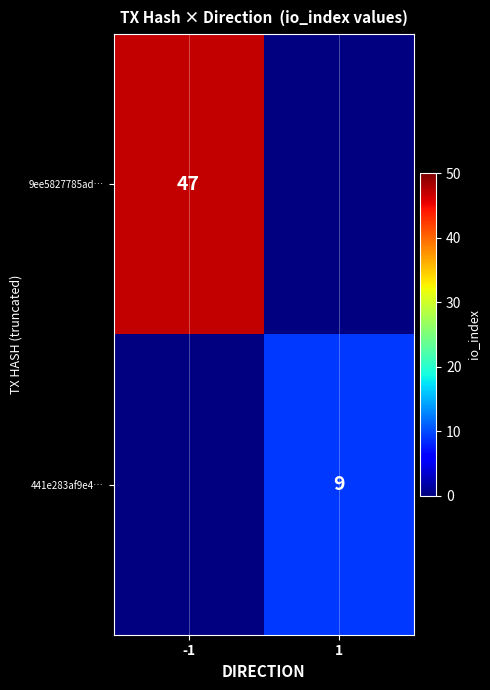

Which category has the highest value across all series?

-1